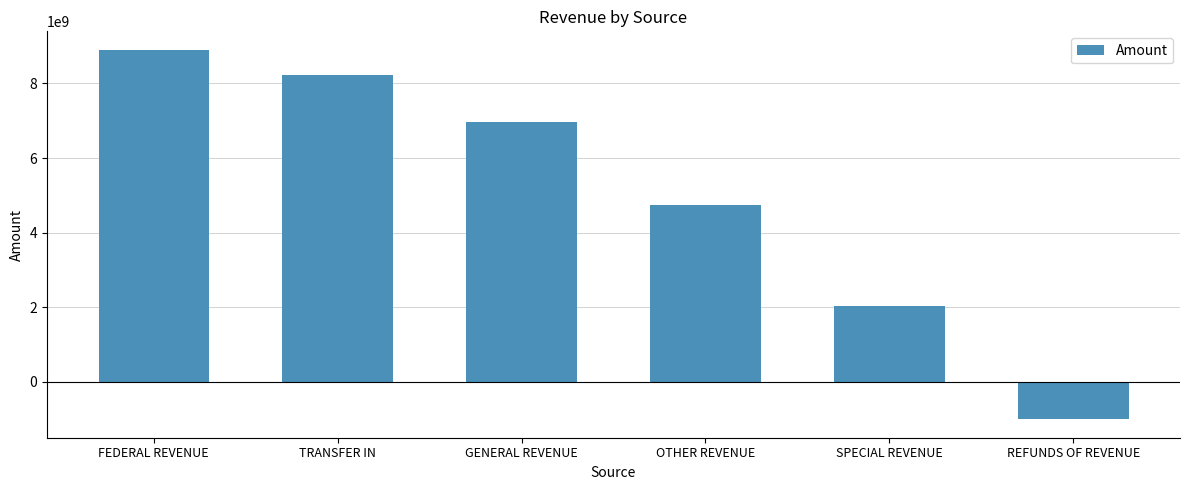

What position from the left is OTHER REVENUE?

4